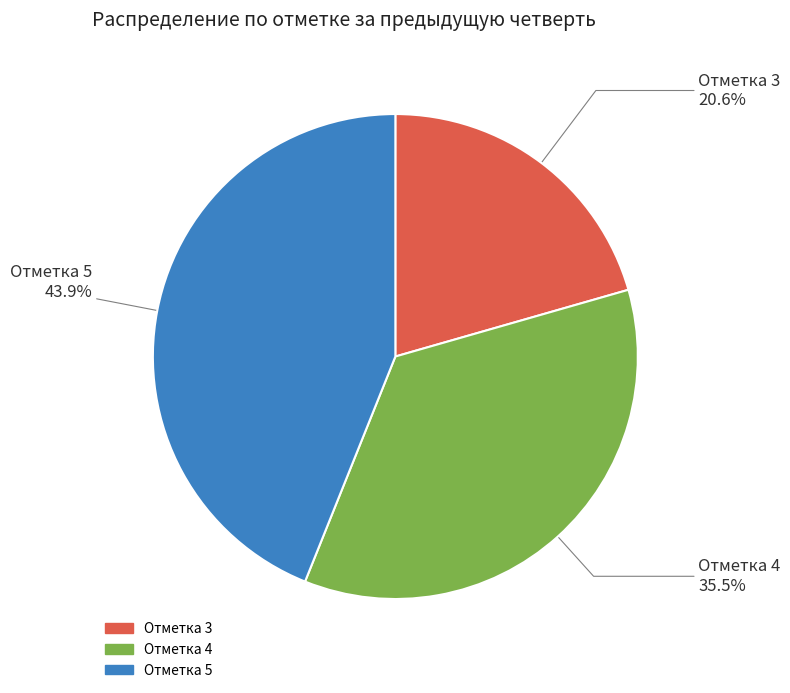

Is there any slice that represents more than half of the pie?

No